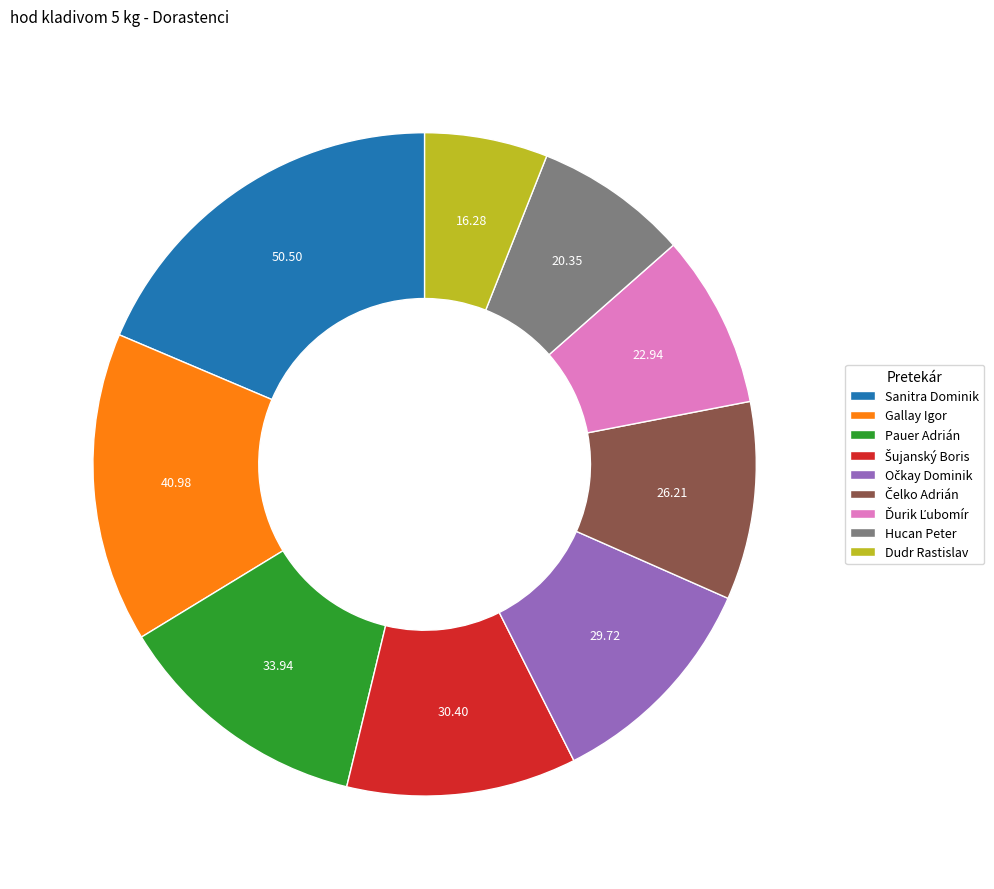

Count the number of slices in the pie.

9